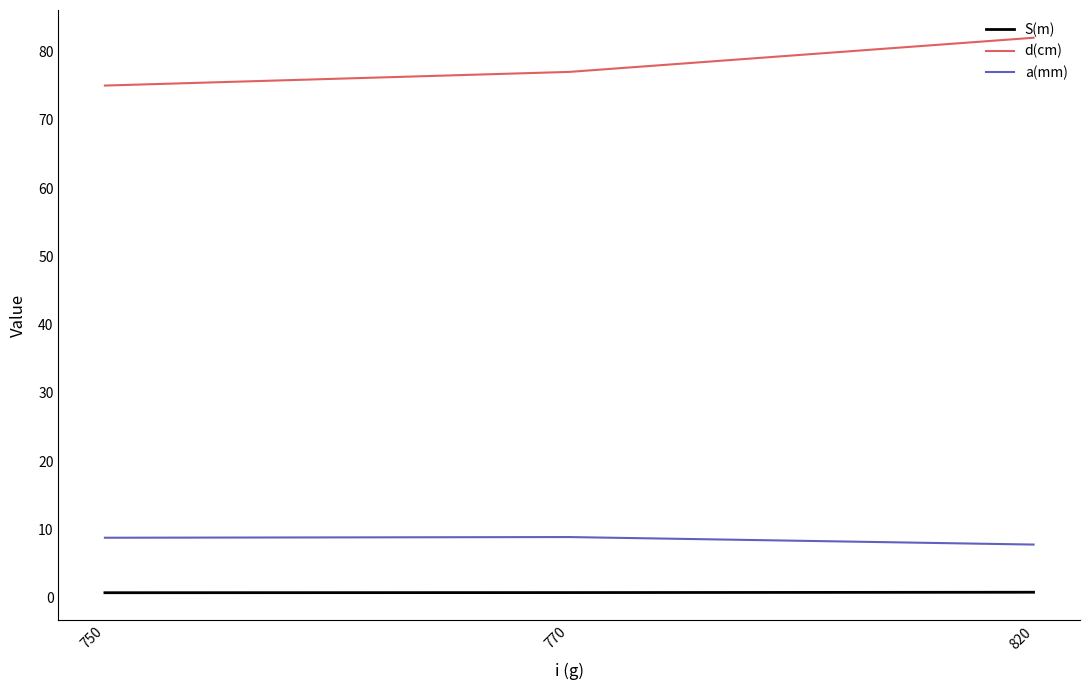

What is the lowest value of the a(mm) series?

7.8